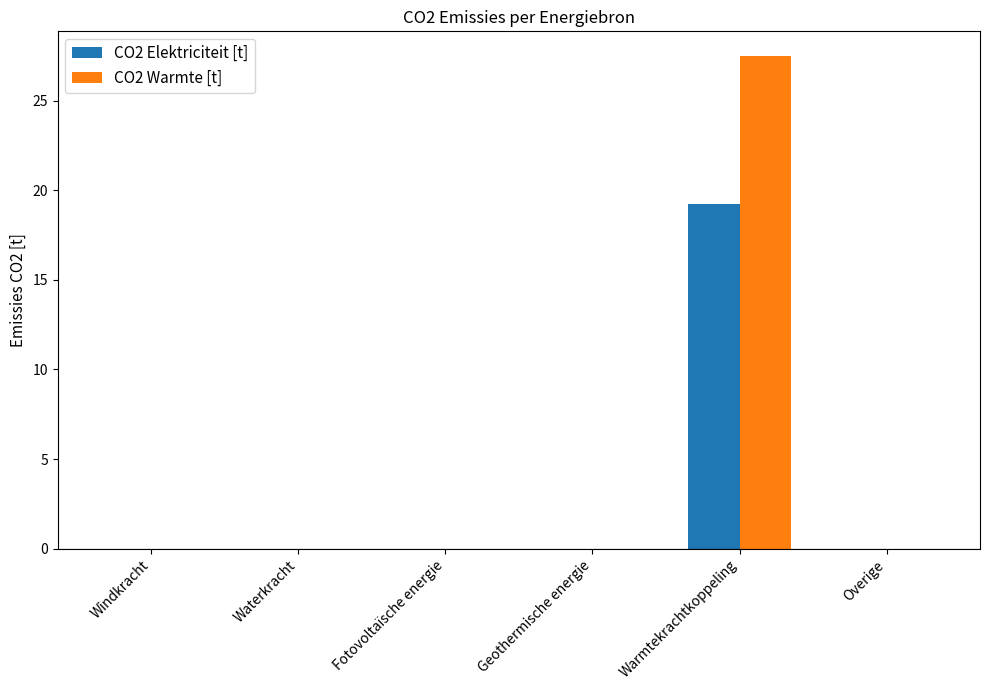

At which category is the sum across all series the highest?

Warmtekrachtkoppeling